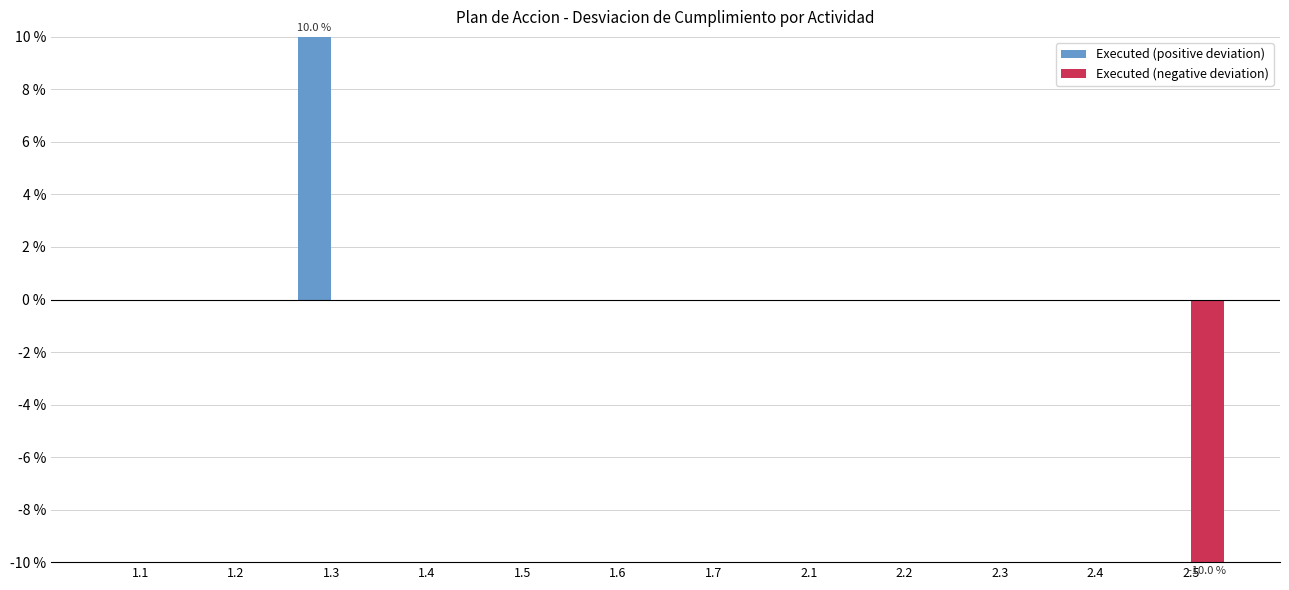

Reading right to left, list all the values displayed in this chart.

Executed (positive deviation): 0	0	0	0	0	0	0	0	0	10	0	0
Executed (negative deviation): -10	0	0	0	0	0	0	0	0	0	0	0